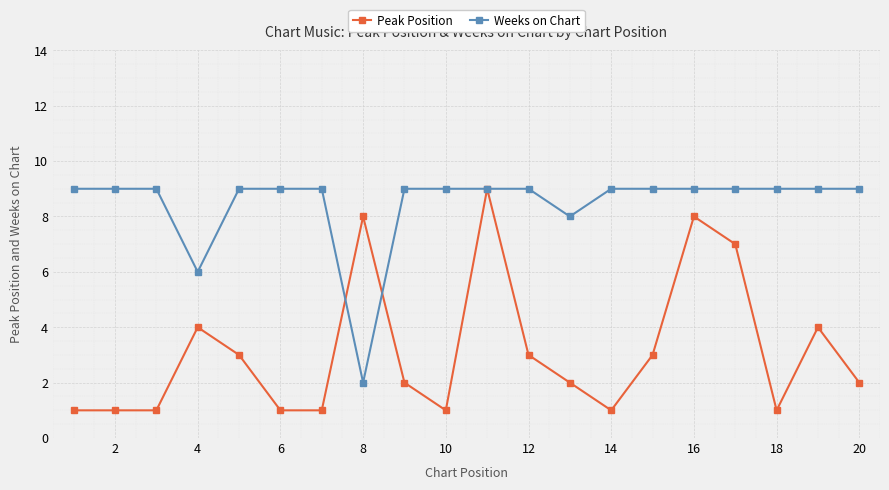

Which series has the largest total across all categories?

Weeks on Chart